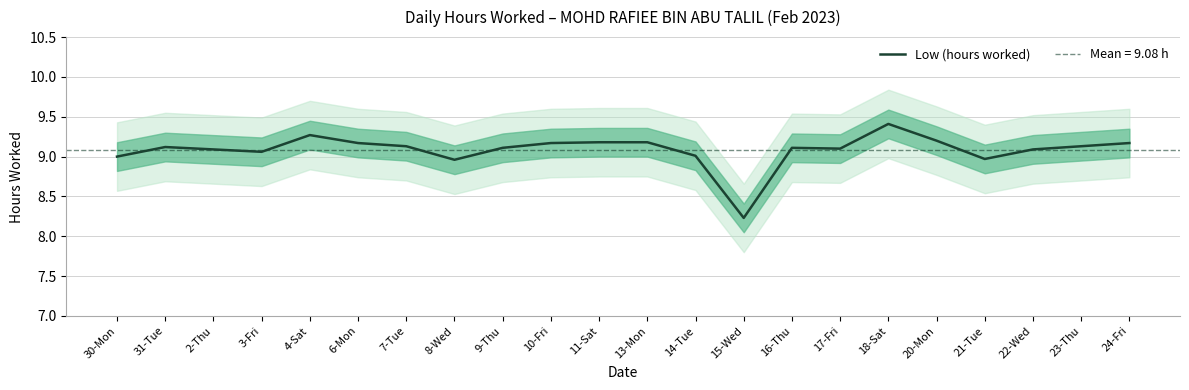

Where is the first local minimum?

3-Fri